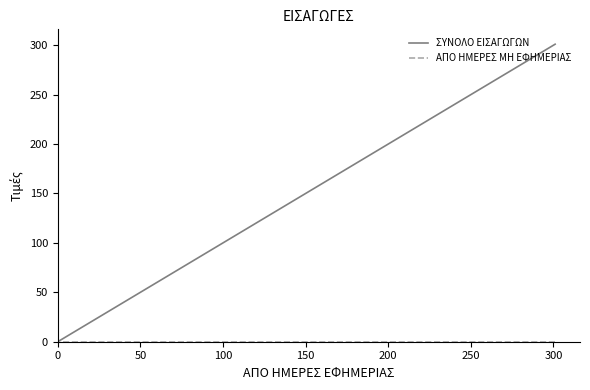

What are all the series names shown in the legend?

ΣΥΝΟΛΟ ΕΙΣΑΓΩΓΩΝ, ΑΠΟ ΗΜΕΡΕΣ ΜΗ ΕΦΗΜΕΡΙΑΣ